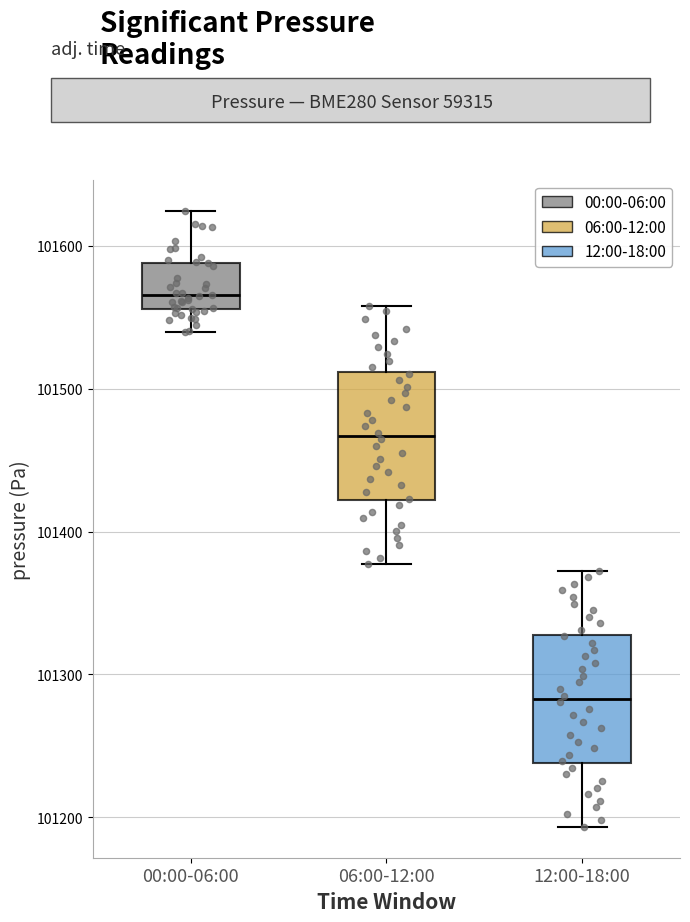

Reading left to right, transcribe this box plot: for each box, give where its median line is, the range the box spans, and where its two whiskers end, as read against the y-axis. The values are not printed on the chart, so give them approximately, as read against the axis.

00:00-06:00: median 101570, box 101560 to 101590, whiskers 101540 to 101620
06:00-12:00: median 101470, box 101420 to 101510, whiskers 101380 to 101560
12:00-18:00: median 101280, box 101240 to 101330, whiskers 101190 to 101370